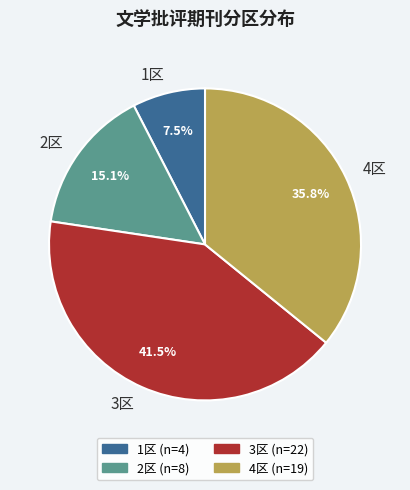

Do 3区 and 4区 together represent more than half of the pie?

Yes